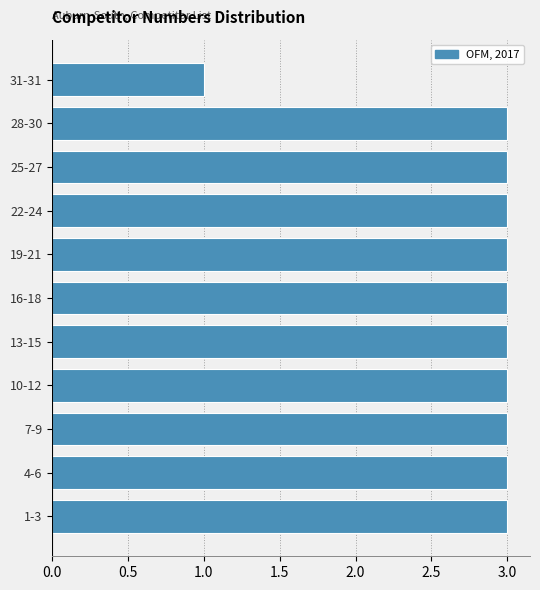

Reading bottom to top, transcribe all the data shown in this chart.

1-3=3	4-6=3	7-9=3	10-12=3	13-15=3	16-18=3	19-21=3	22-24=3	25-27=3	28-30=3	31-31=1